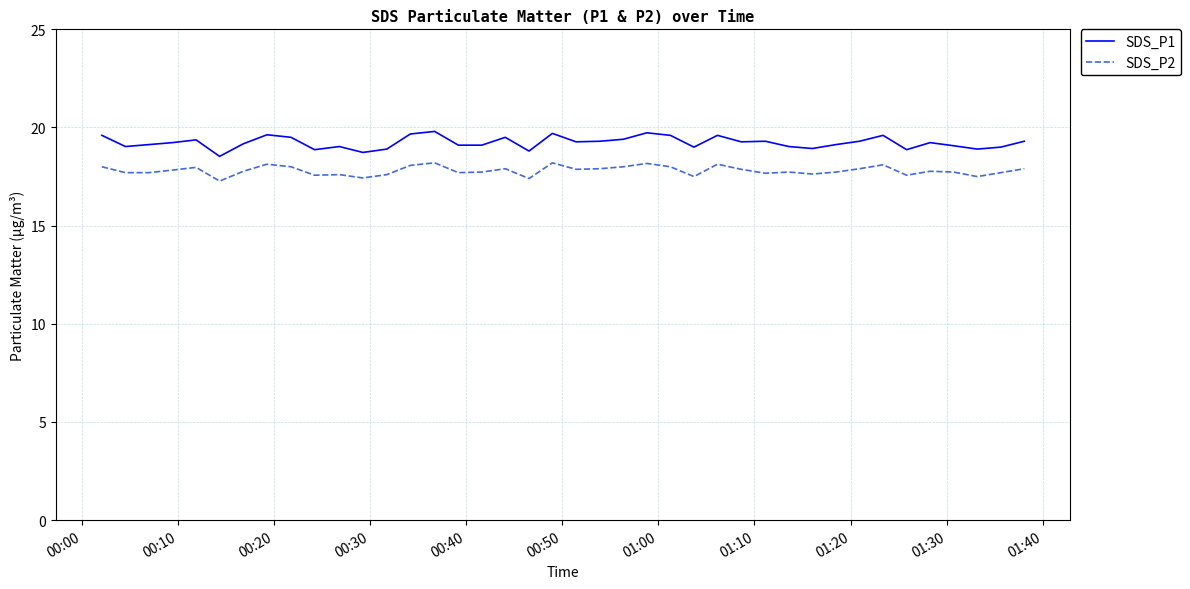

True or false: SDS_P2 and SDS_P1 intersect in this chart.

False